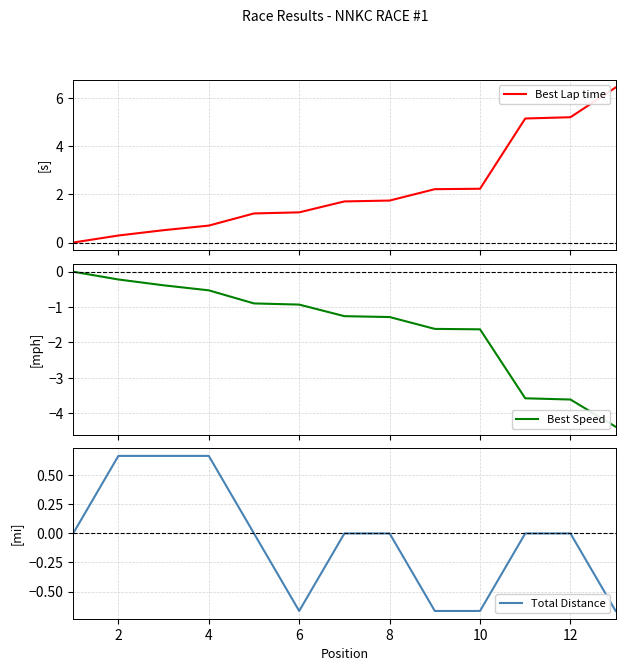

What is the highest value of the Best Lap time series?

6.4